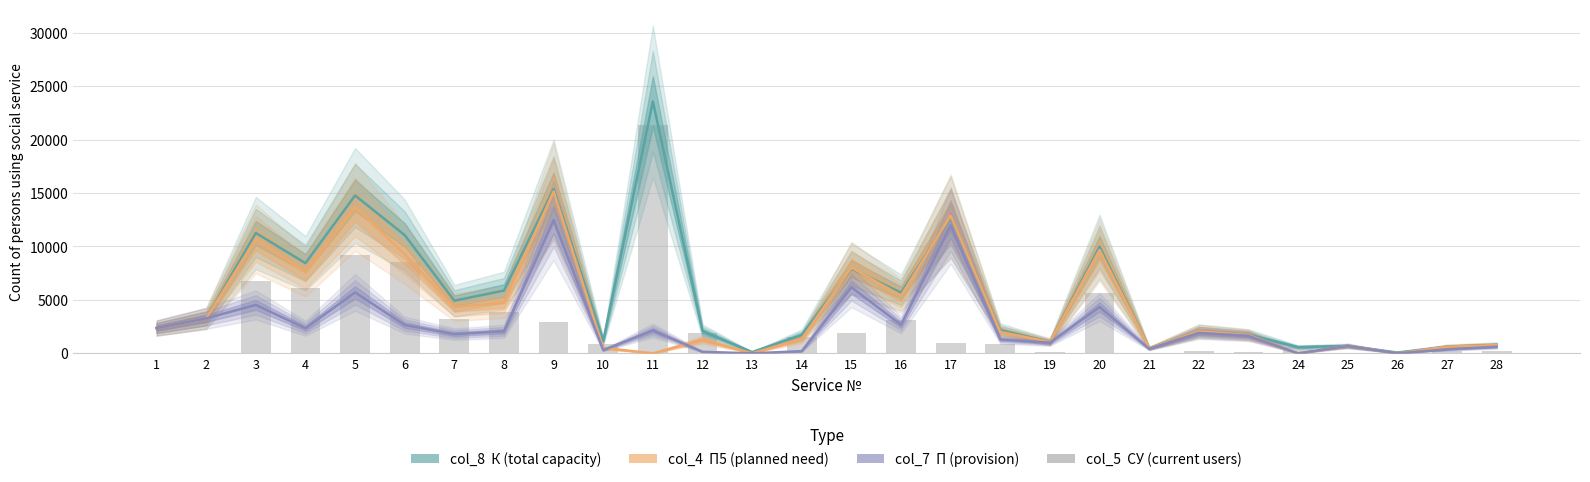

What is the difference between the col_7 (П) values at 11 and 19?

1140